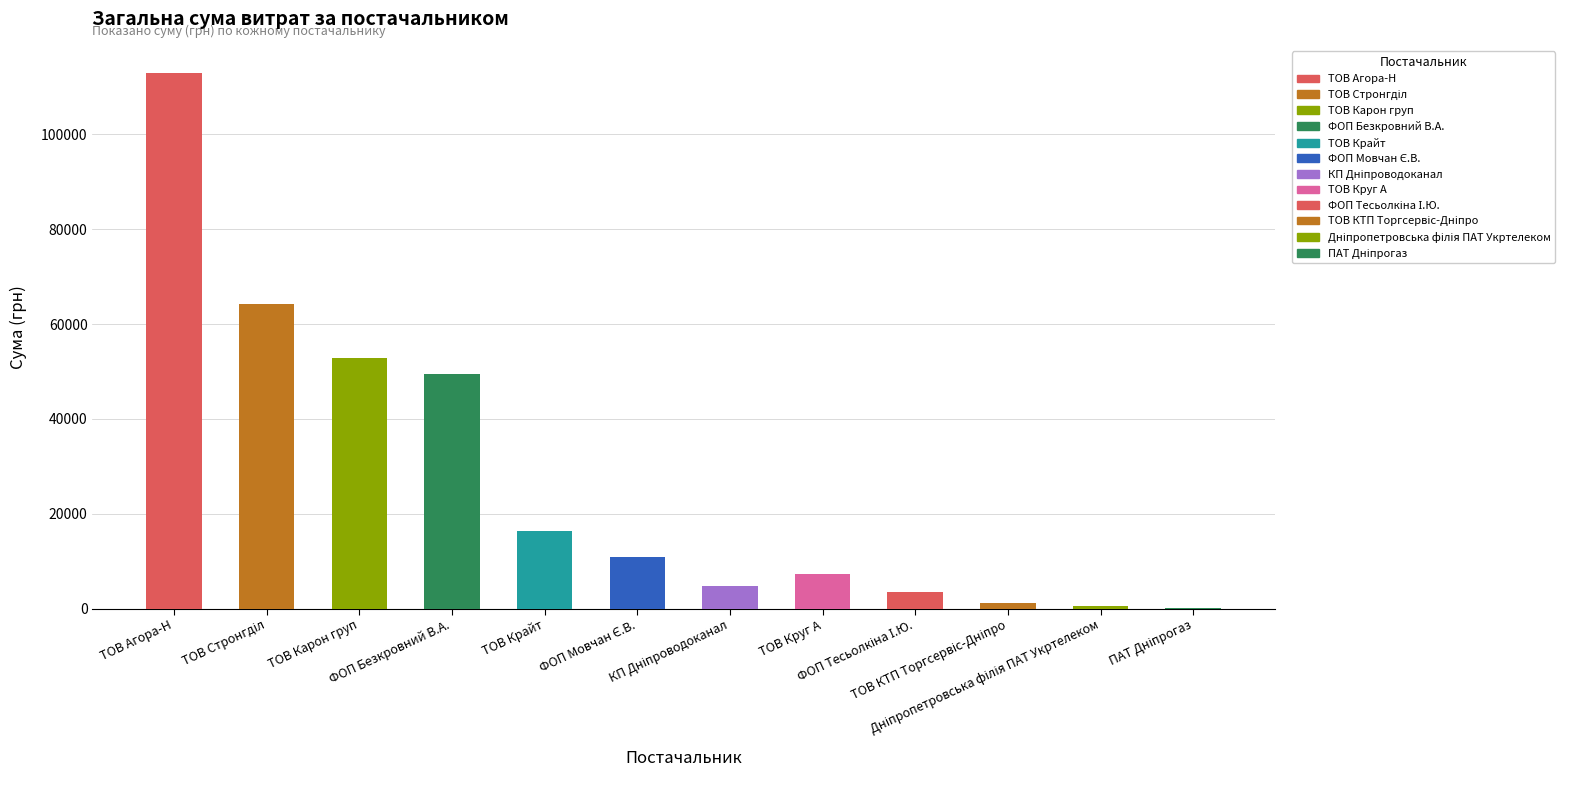

What is the maximum value shown in the chart?

113031.4